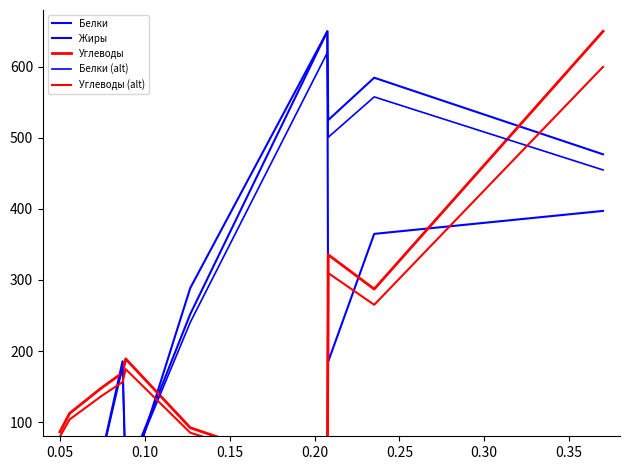

At which category does Белки (alt) reach its first local valley?

0.10